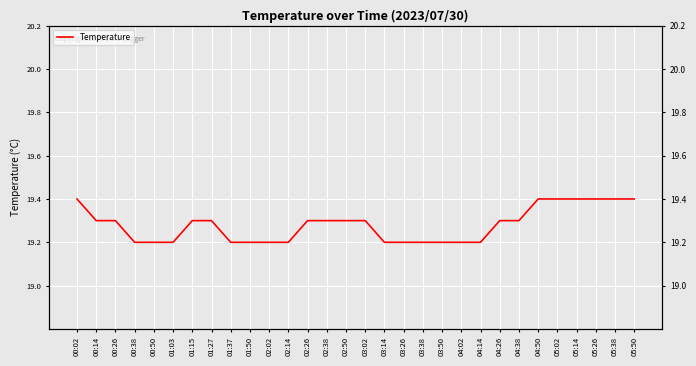

How many lines are shown in the chart?

1